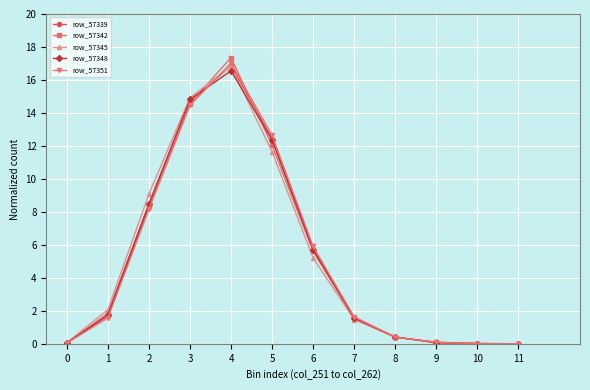

Count the number of categories in the chart.

12